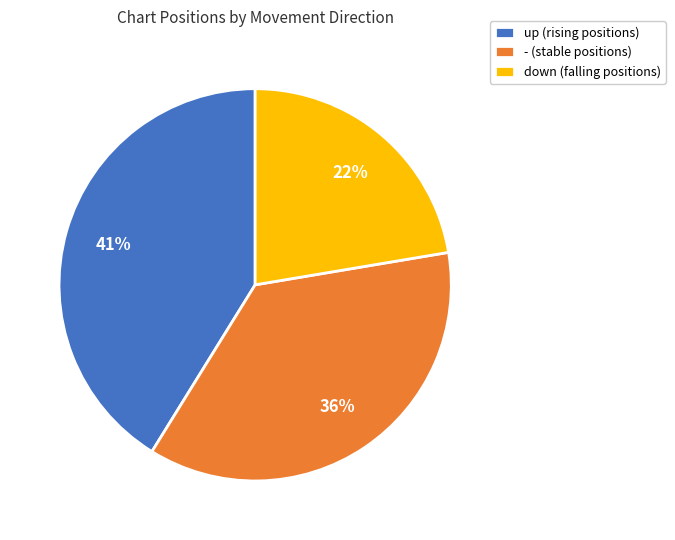

How many segments does this pie chart have?

3